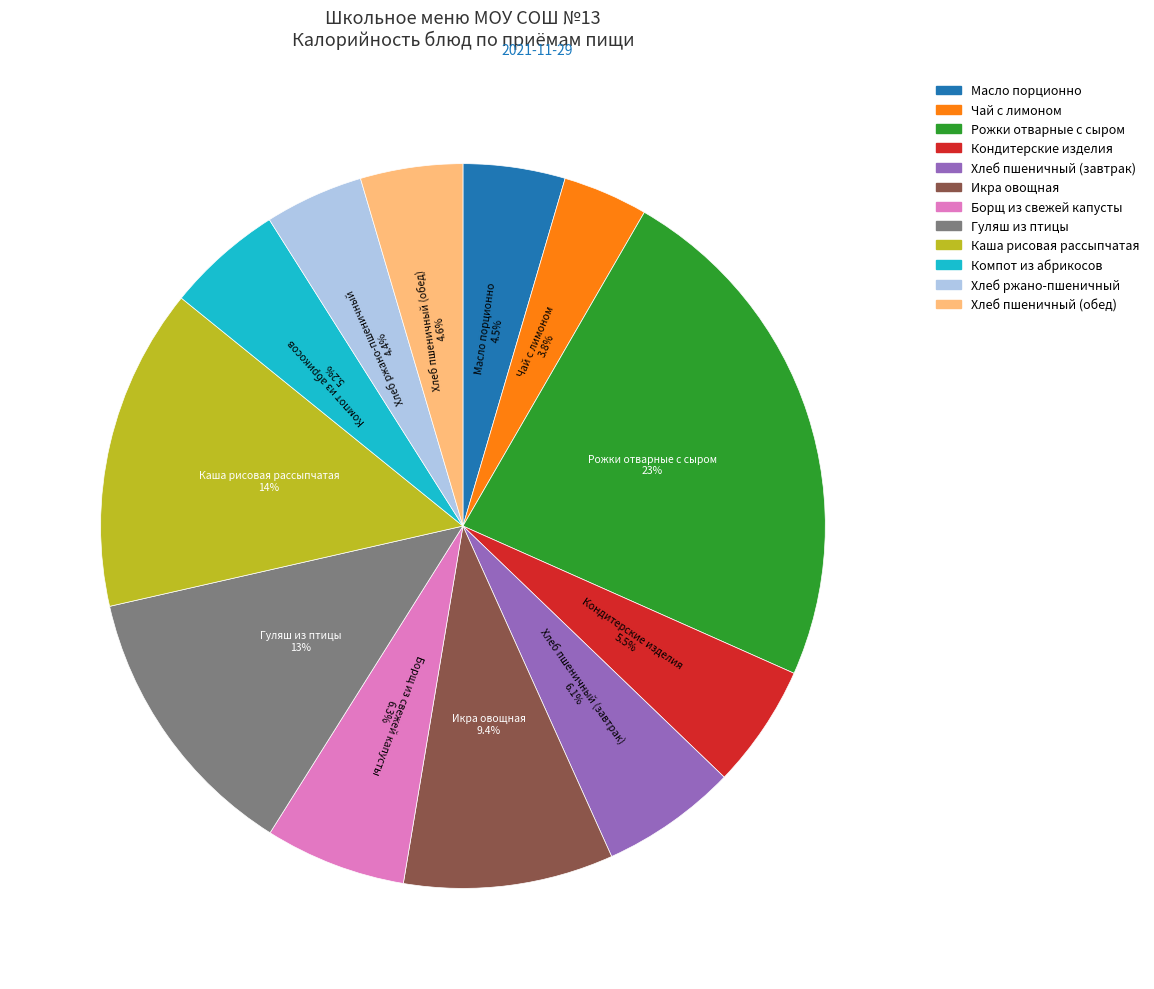

To the nearest percent, what is the difference between the largest and smallest slice percentages?

20%